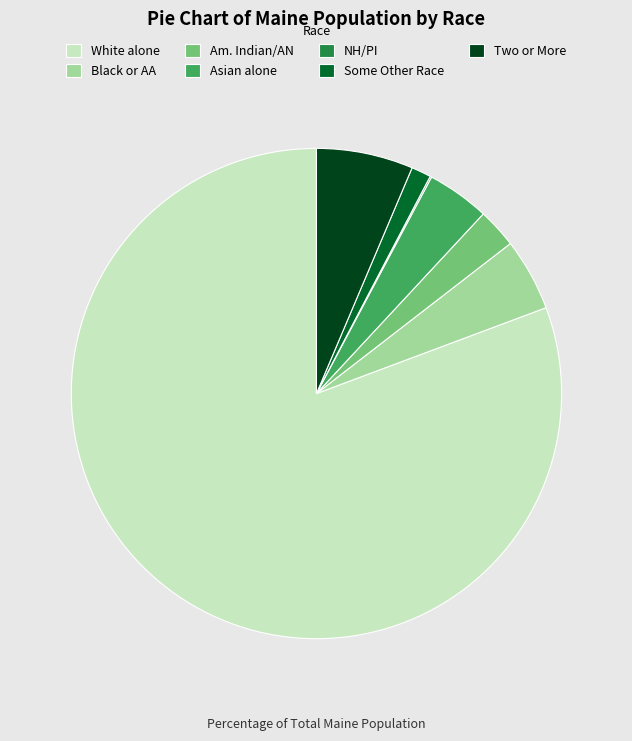

Which slice is the largest?

White alone